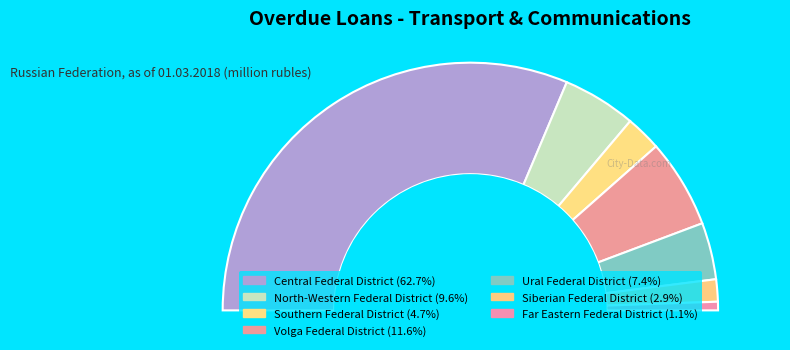

Does Ural Federal District represent more than half of the total?

No